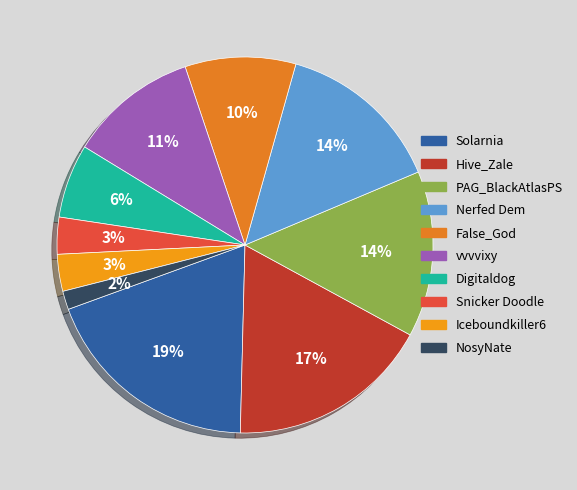

Count the number of slices in the pie.

10